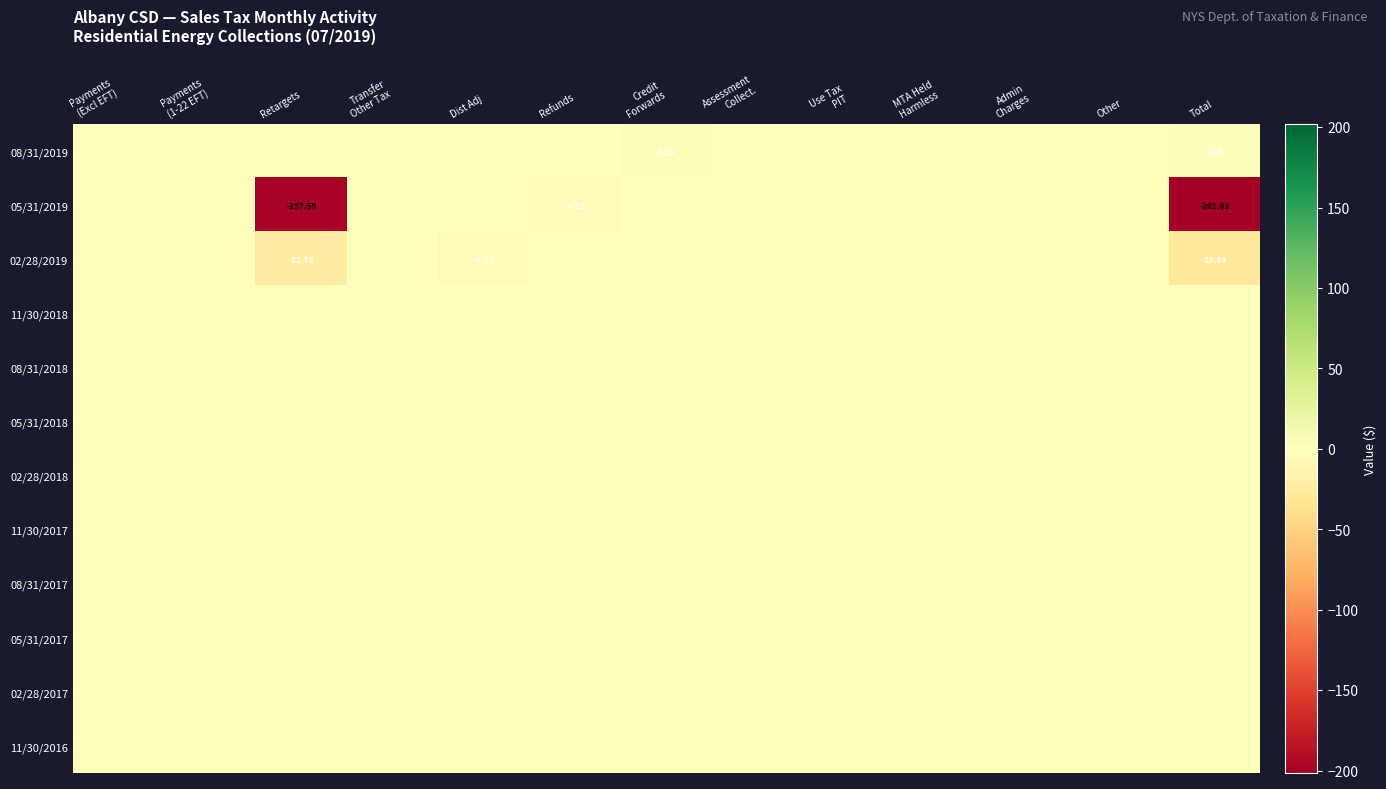

What is the smallest value displayed?

-201.8